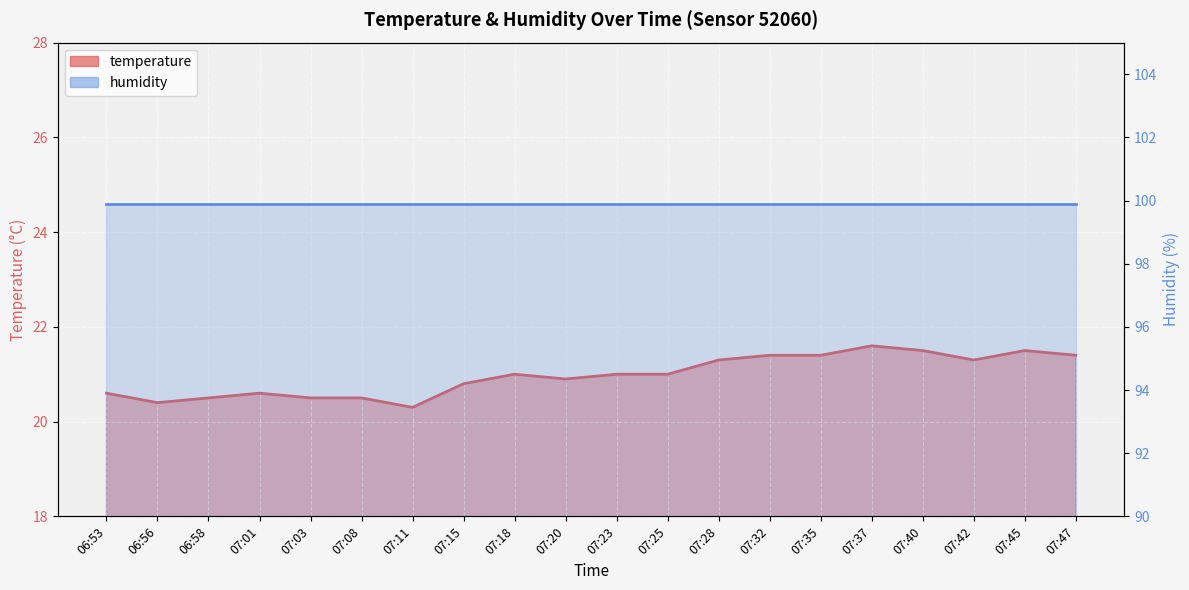

How many interior local valleys (lower than both neighbors) does the data have?

4